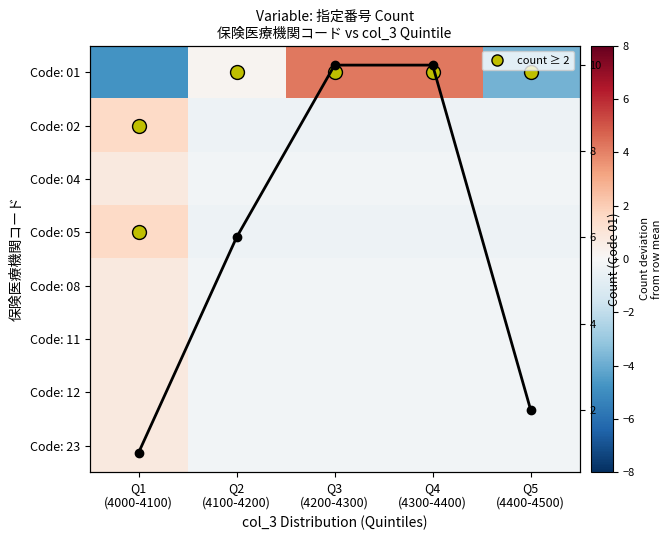

Which series has the widest spread of values?

Code: 01